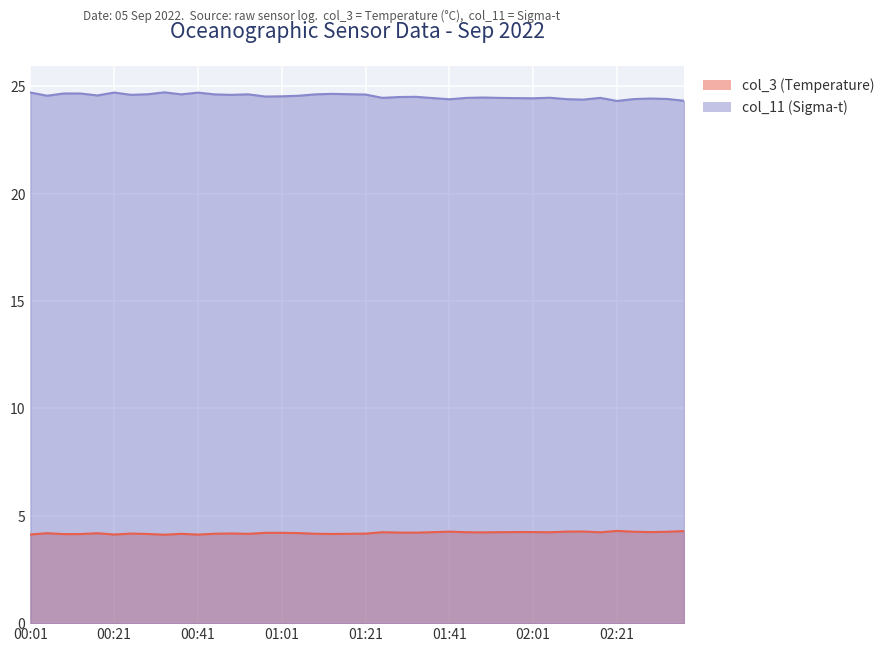

True or false: col_11 (Sigma-t) has a value of 37.4 at 00:45.

False